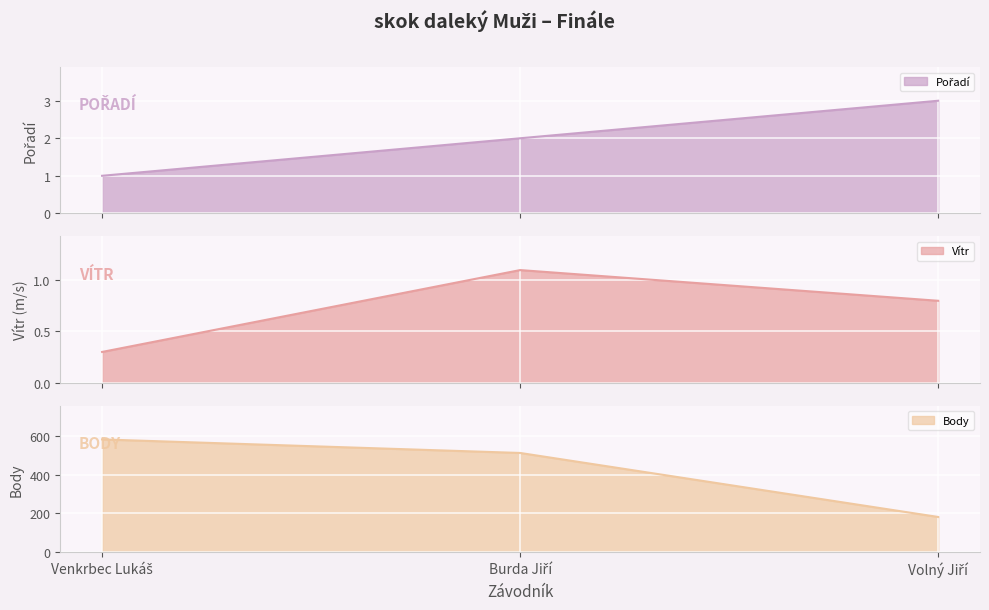

Is it true that Body line equals 42.4 at Volný Jiří?

False